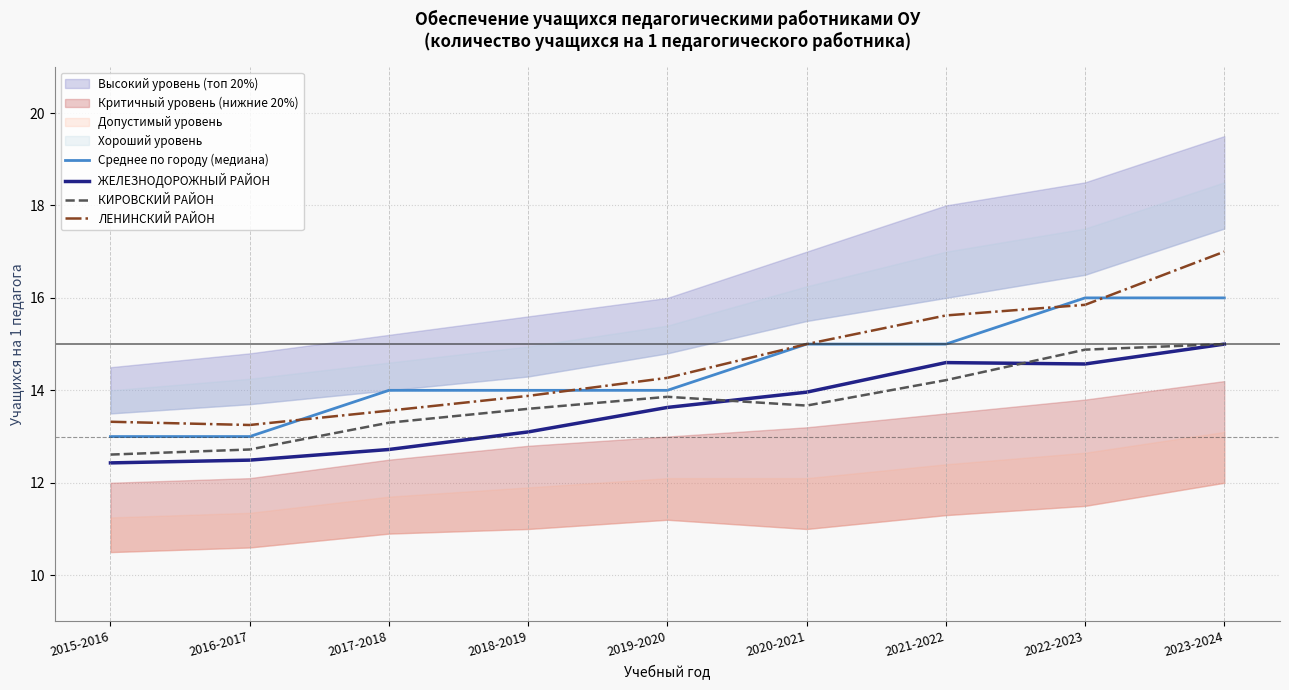

True or false: ЖЕЛЕЗНОДОРОЖНЫЙ РАЙОН and Среднее по городу (медиана) intersect in this chart.

False